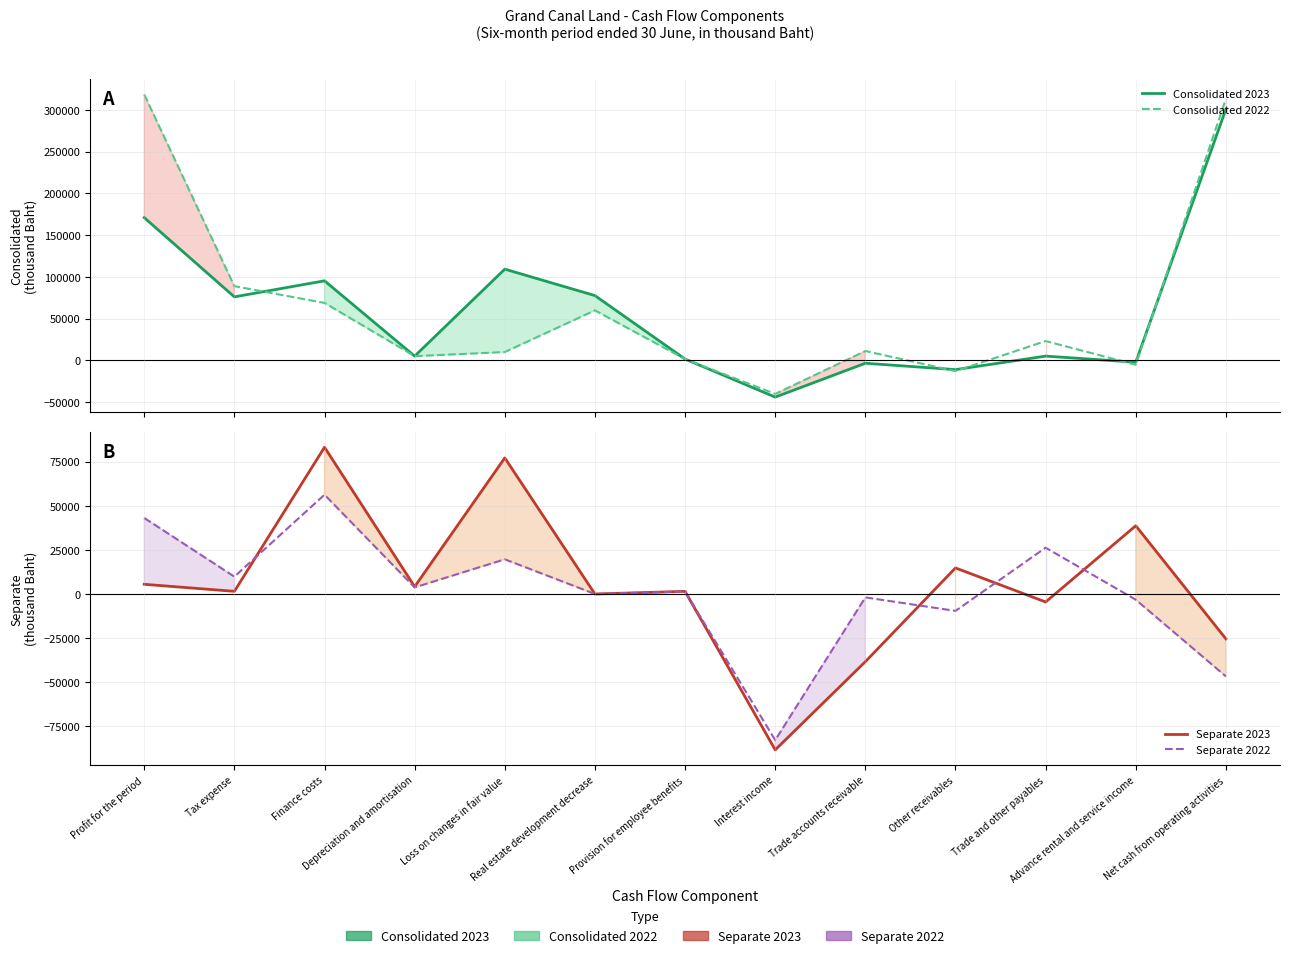

What is the label of the 6th point from the right?

Interest income